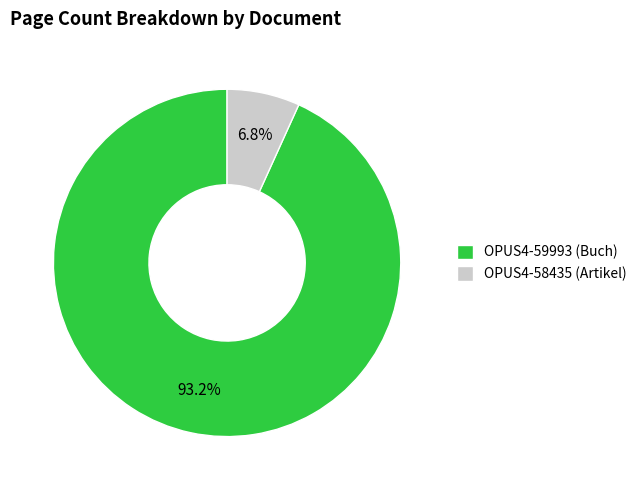

Which category has the smallest portion of the pie?

OPUS4-58435